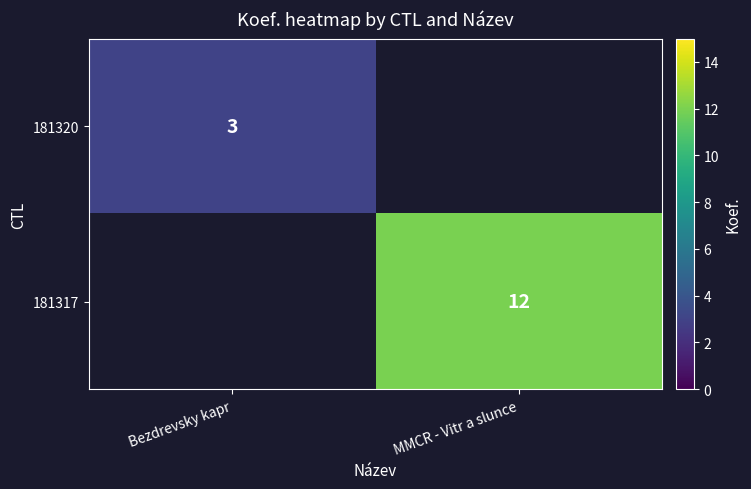

Is the value of 181317 at MMCR - Vitr a slunce greater than the value of 181320 at Bezdrevsky kapr?

Yes